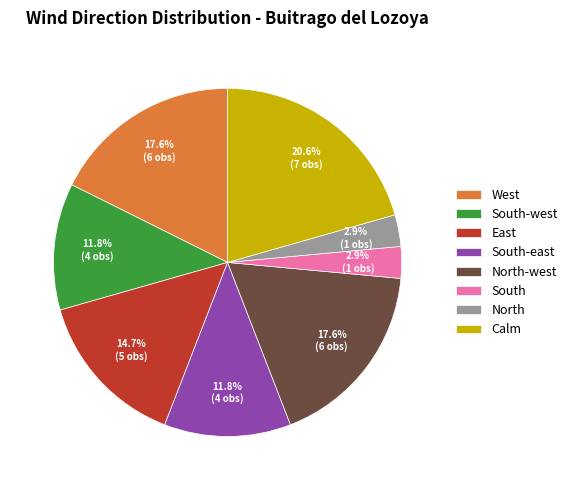

To the nearest percent, what percentage of the pie is North-west?

18%